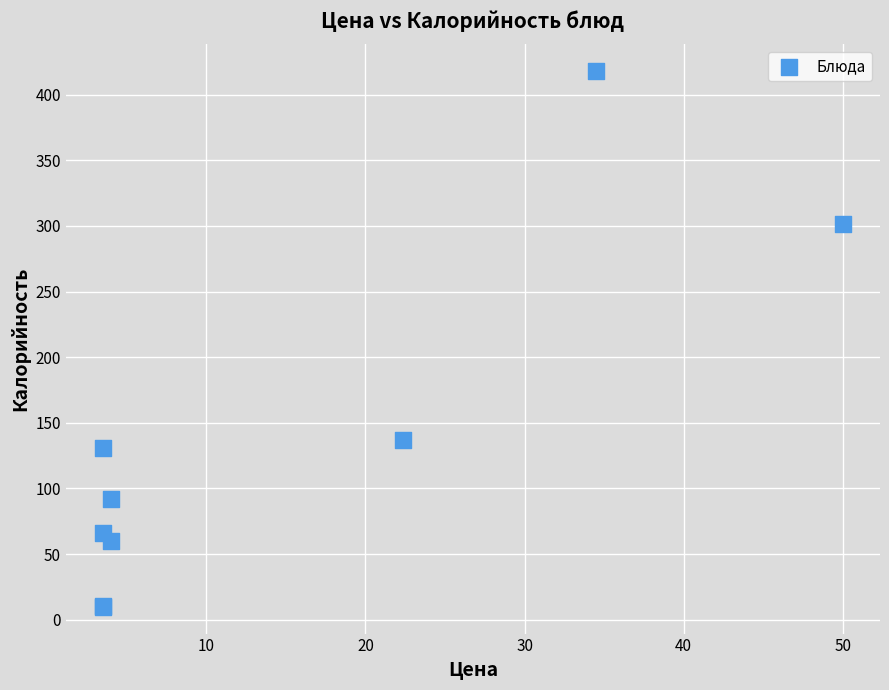

What Y value in the scatter plot is closest to 213?

137.0